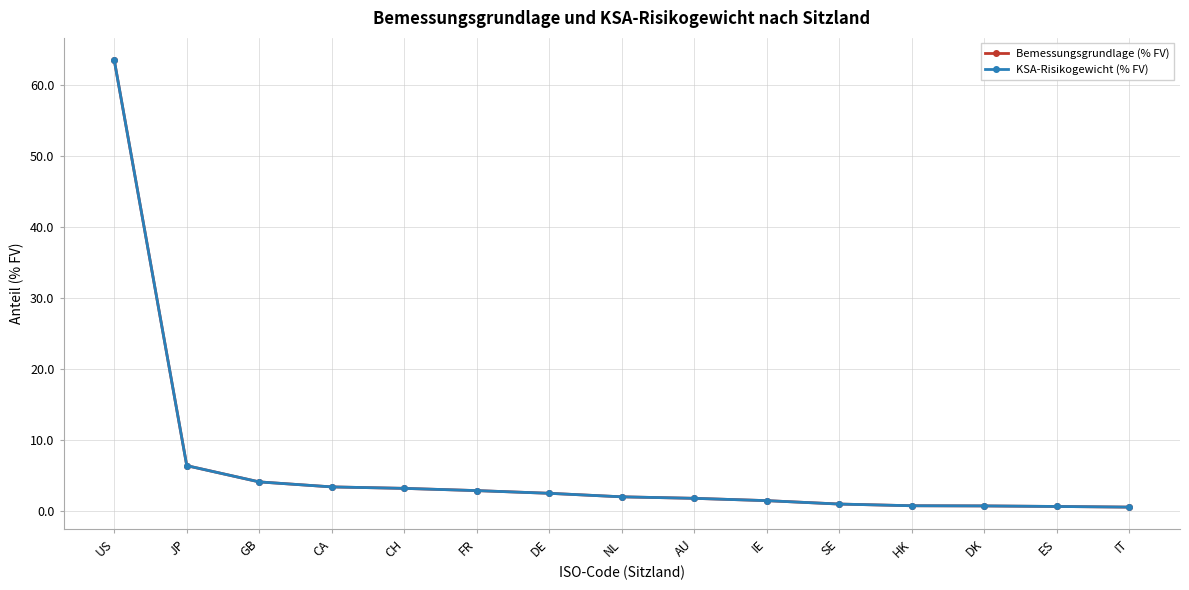

Does the chart have visible grid lines?

Yes